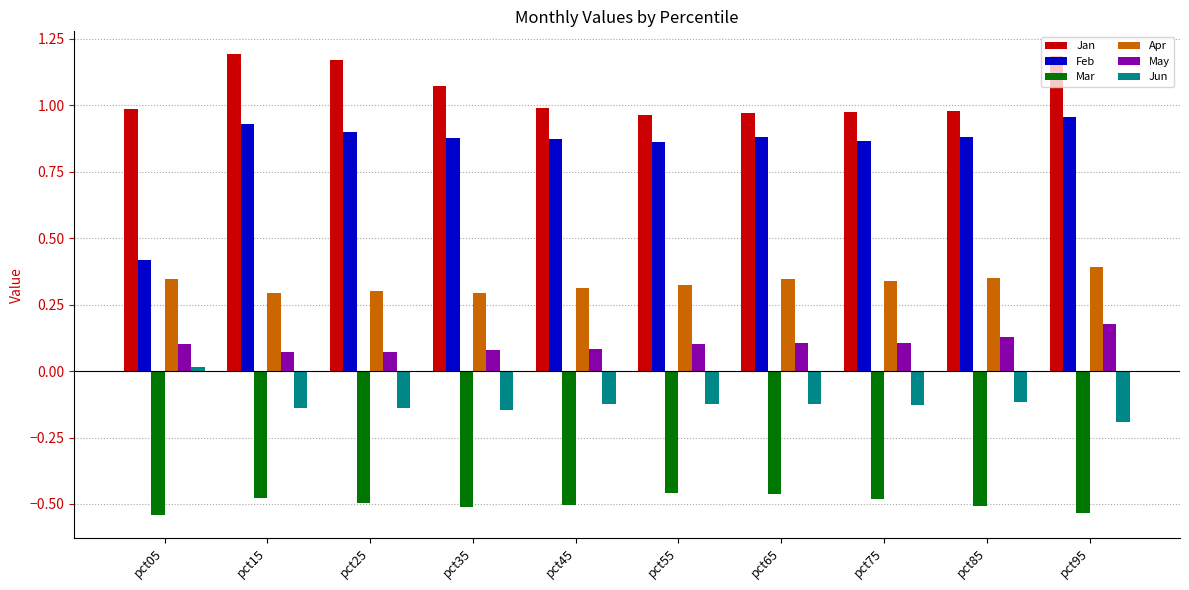

Which category has the highest value in the Jun series?

pct05